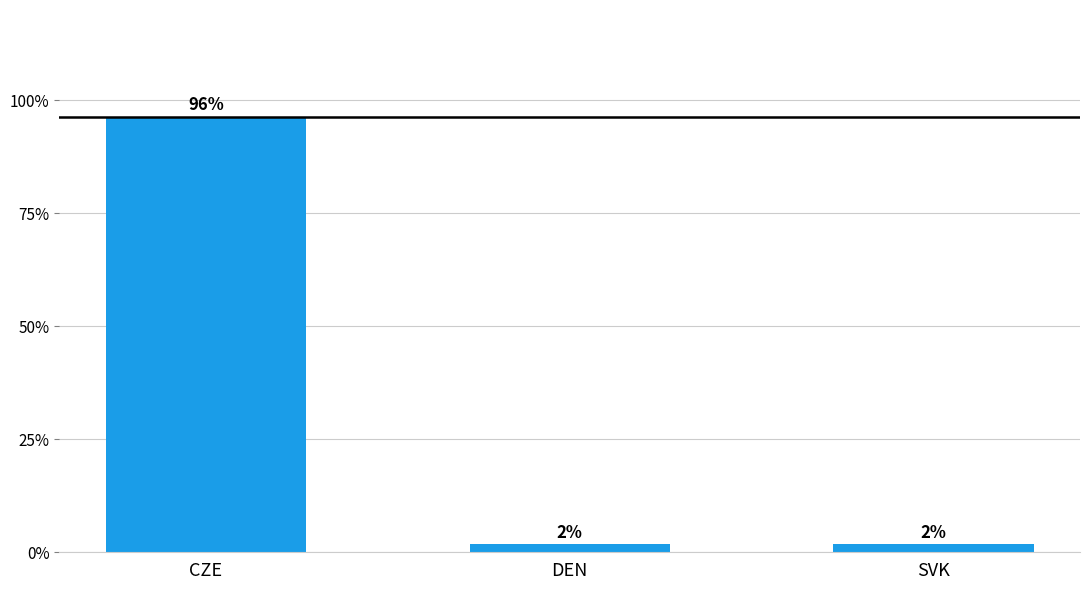

What is the maximum value shown in the chart?

96.4